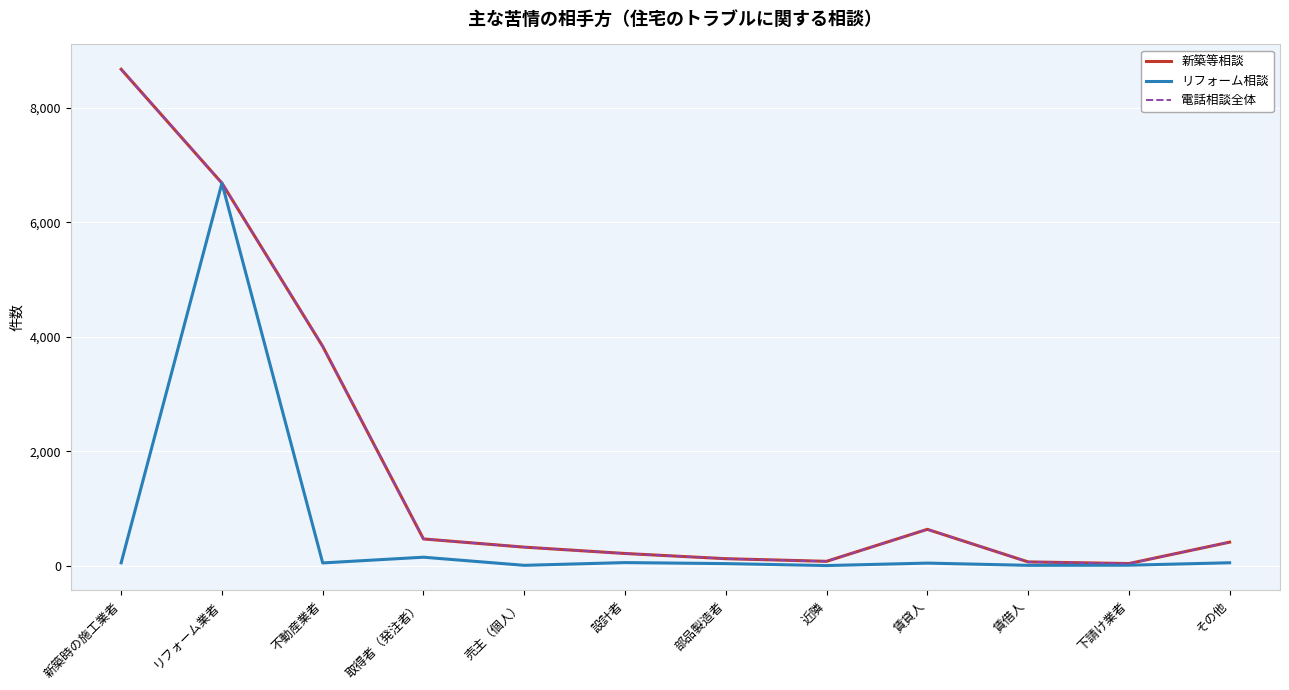

Reading right to left, transcribe all the data shown in this chart.

新築等相談: 411	37	66	635	76	122	213	324	467	3833	6686	8676
リフォーム相談: 51	8	6	45	2	36	54	6	148	48	6686	50
電話相談全体: 411	37	66	635	76	122	213	324	467	3833	6686	8676